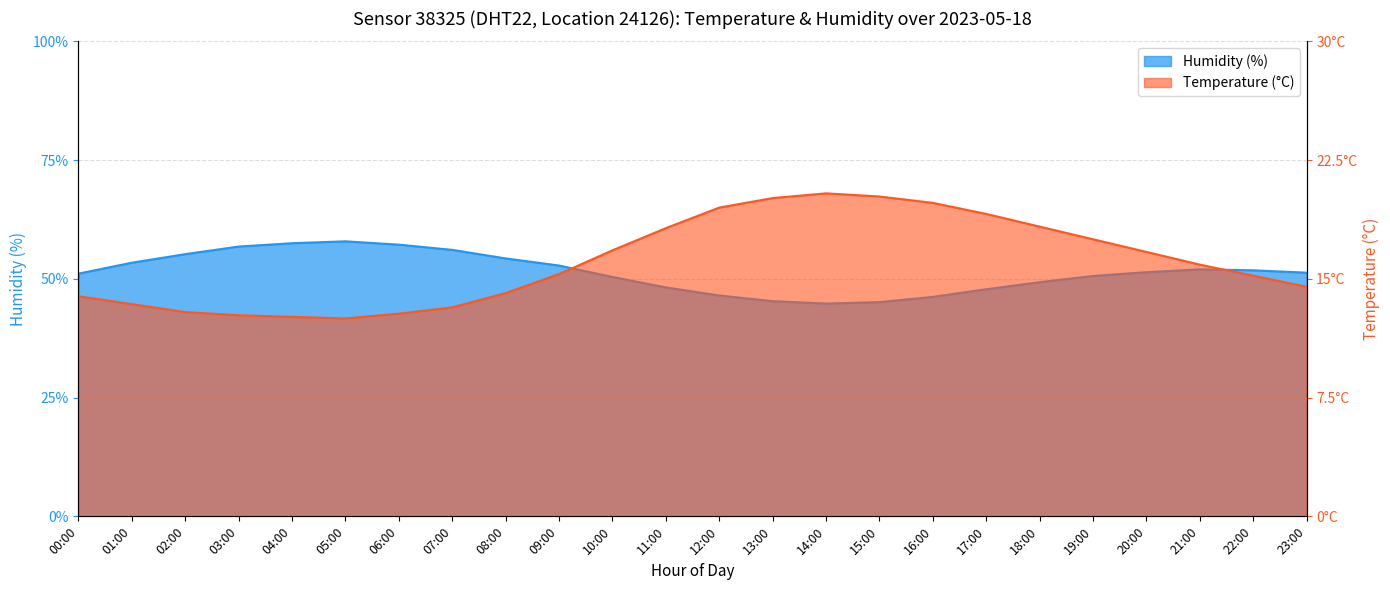

Where is the first local maximum for humidity?

05:00